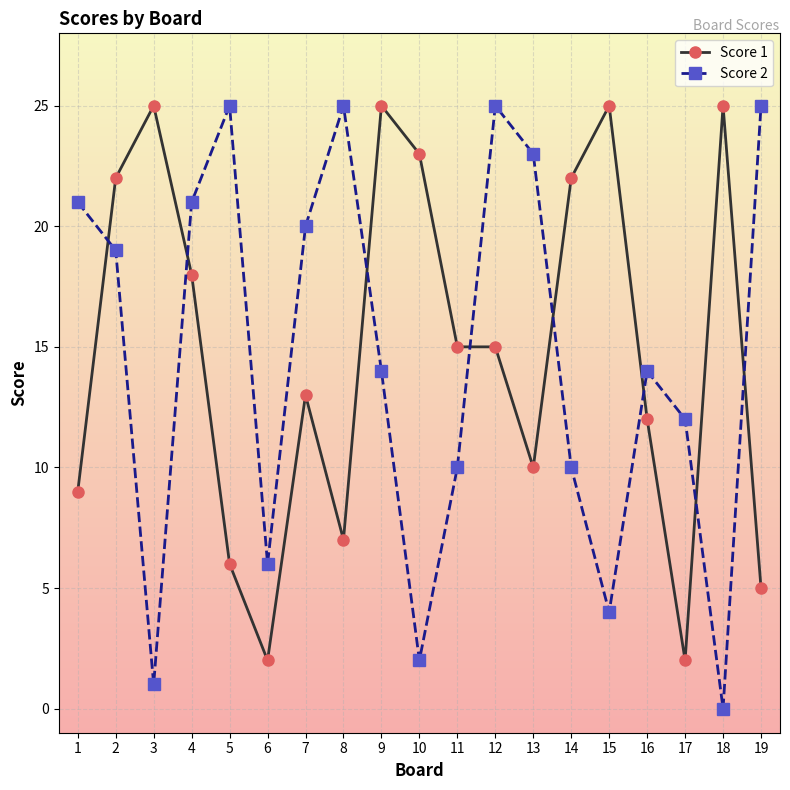

What is the maximum value shown in the chart?

25